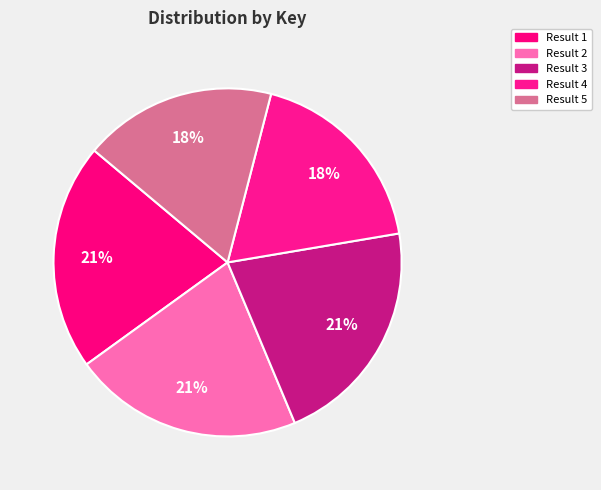

Count the number of slices in the pie.

5